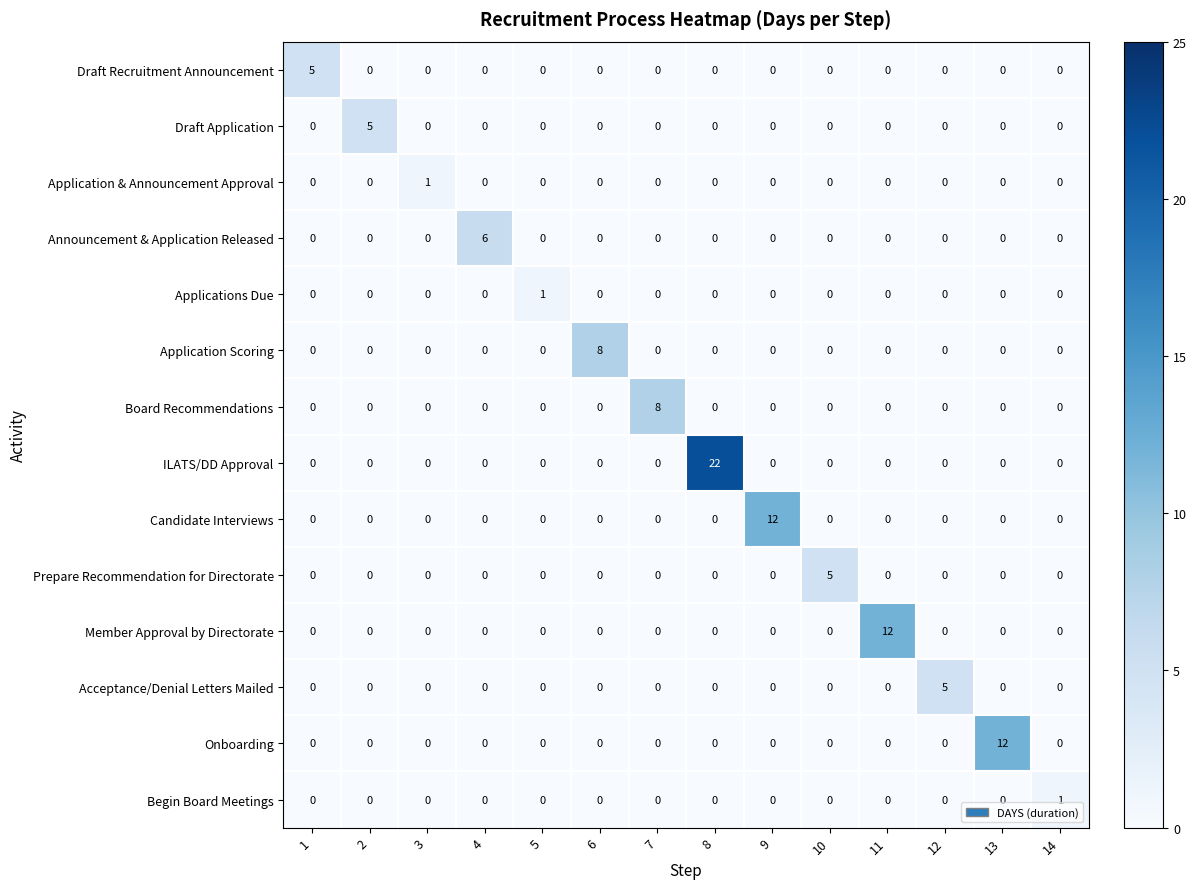

The Board Recommendations series shows 0 at 11. True or false?

True